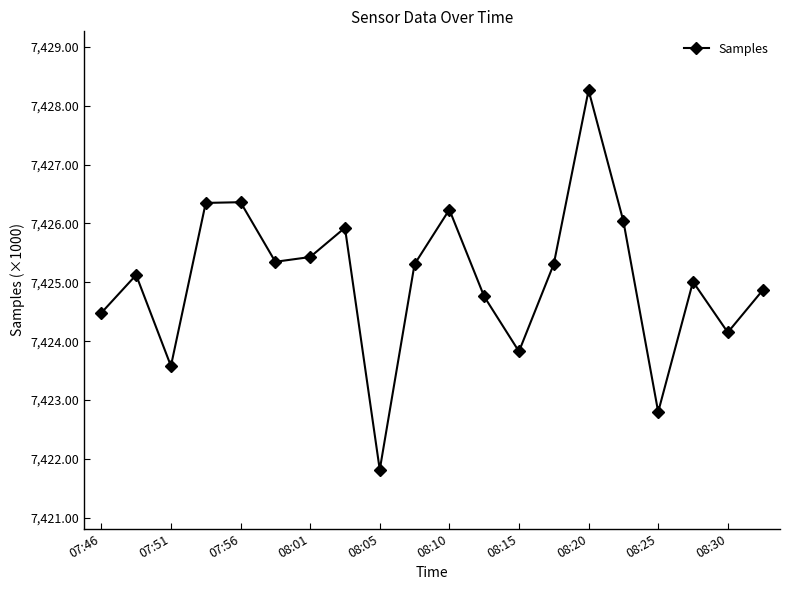

How many points are higher than both their immediate neighbors (excluding endpoints)?

6